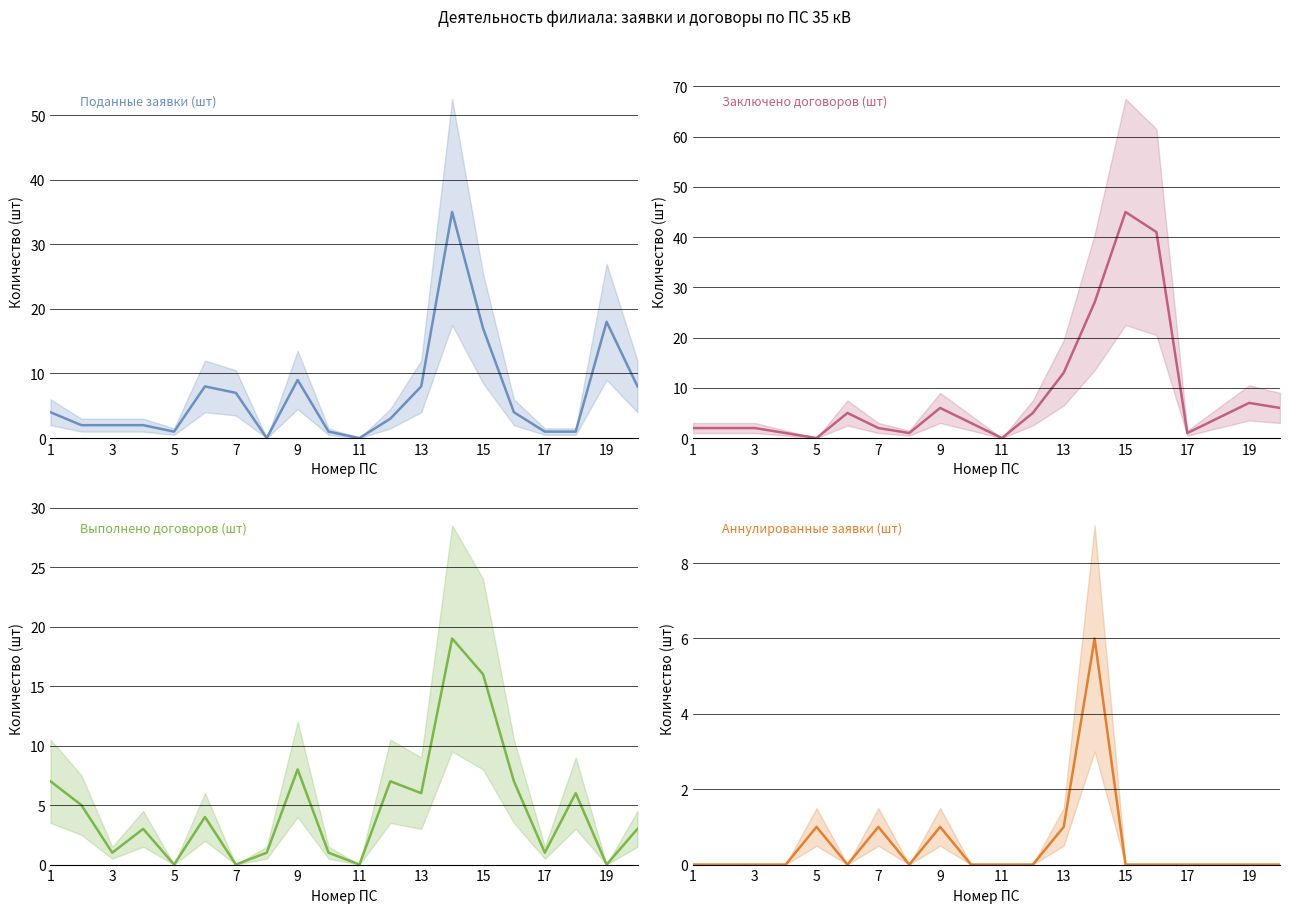

The Поданные заявки (шт) series shows 3 at 3. True or false?

False